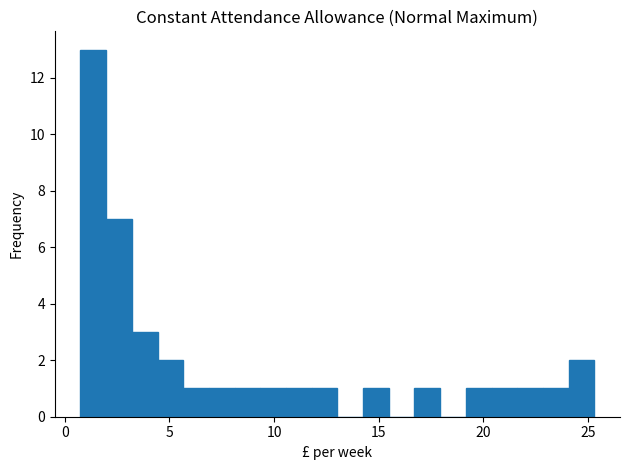

Read against the x-axis, roughly where is the centre of the tallest bar?

1.5